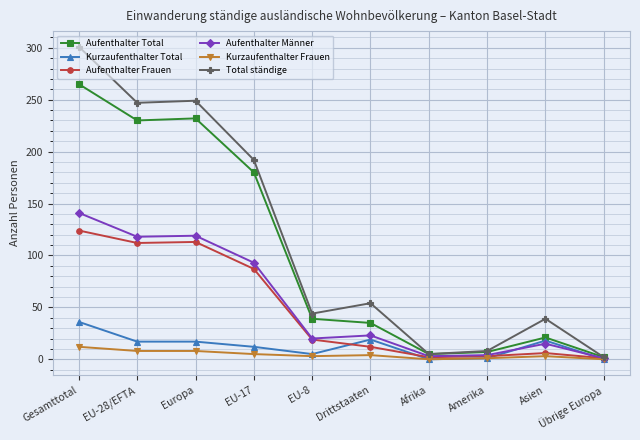

At which category does the chart reach its peak across all series?

Gesamttotal